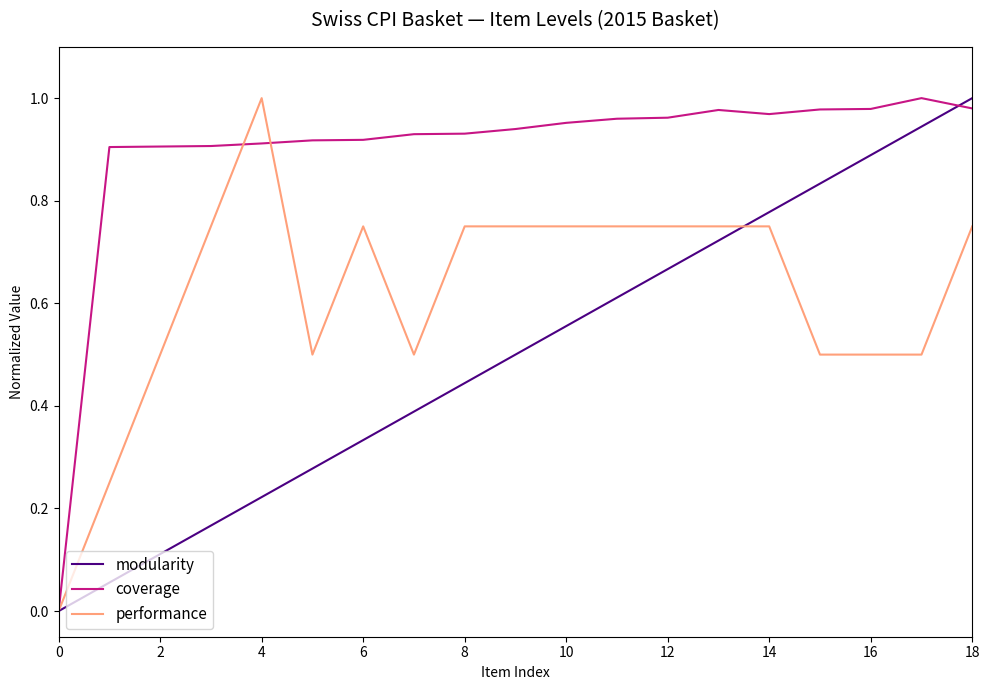

List the series in order of their overall mean, lowest first.

modularity, performance, coverage